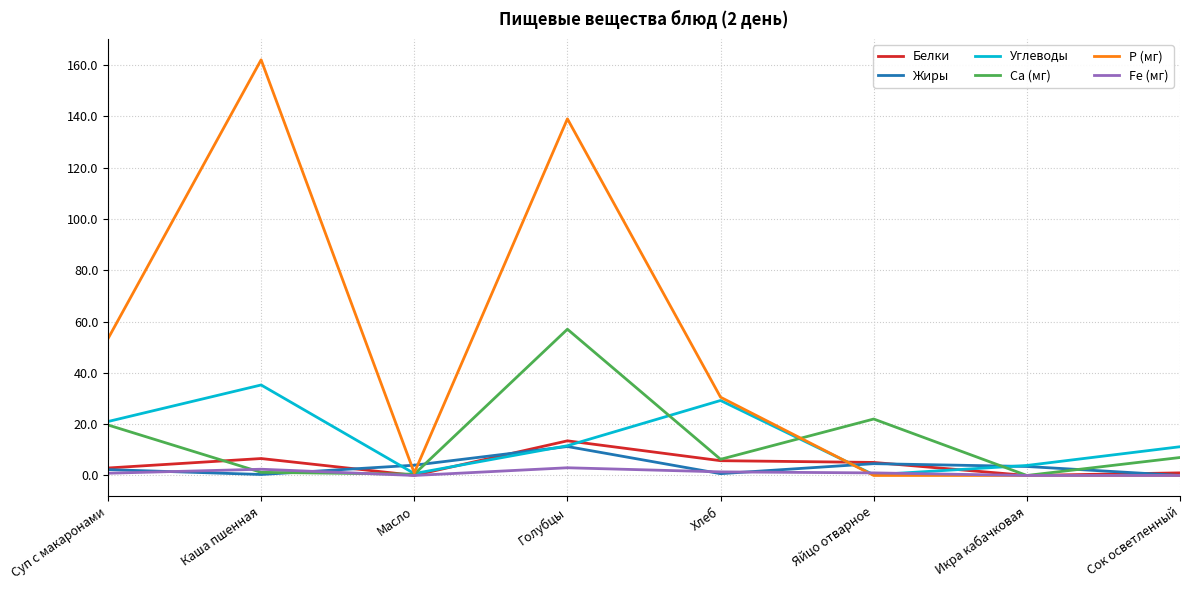

At which category is the sum across all series the highest?

Голубцы